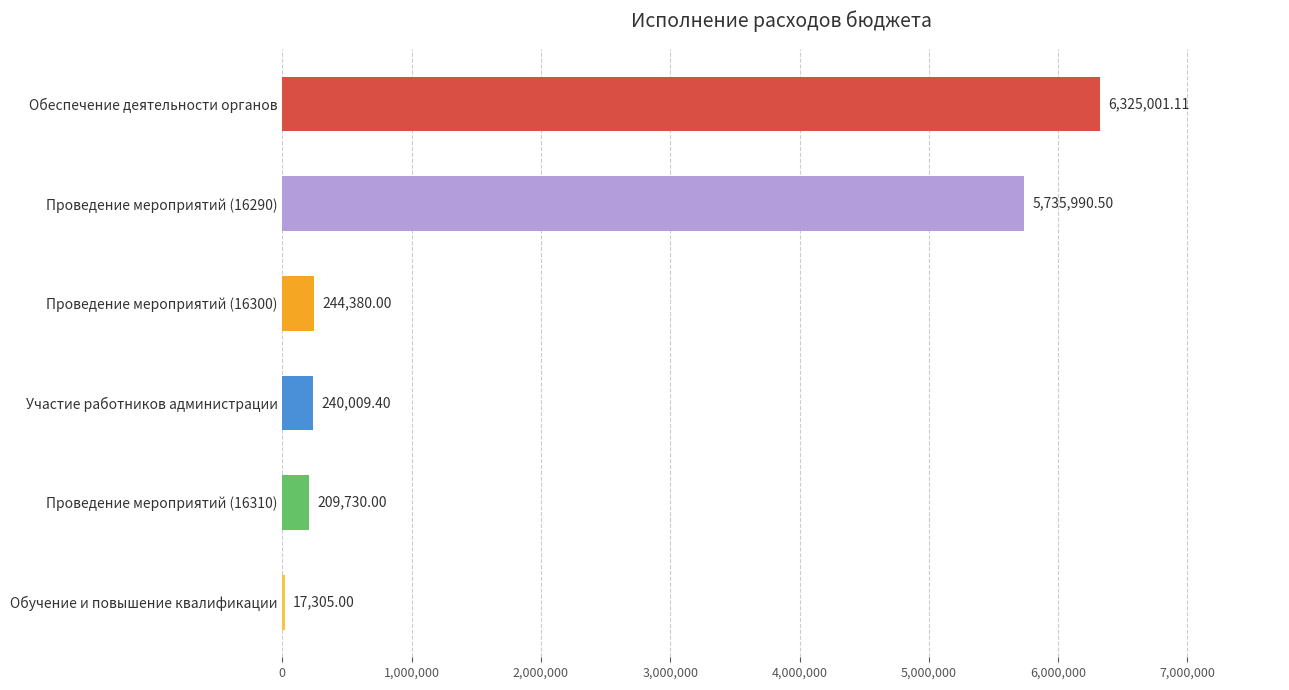

What is the change in value from Участие работников администрации to Проведение мероприятий (16290)?

+5495981.1